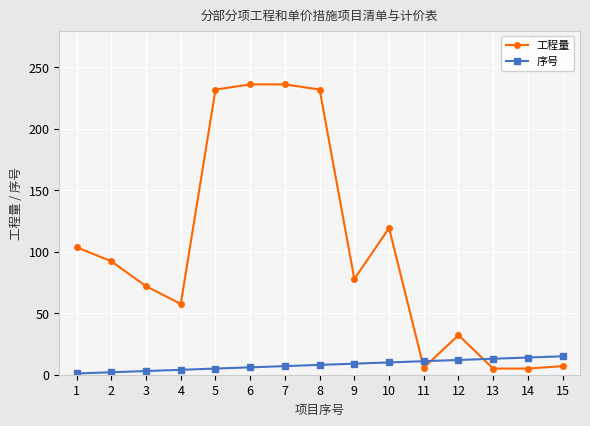

At how many categories does at least one series exceed 39?

10